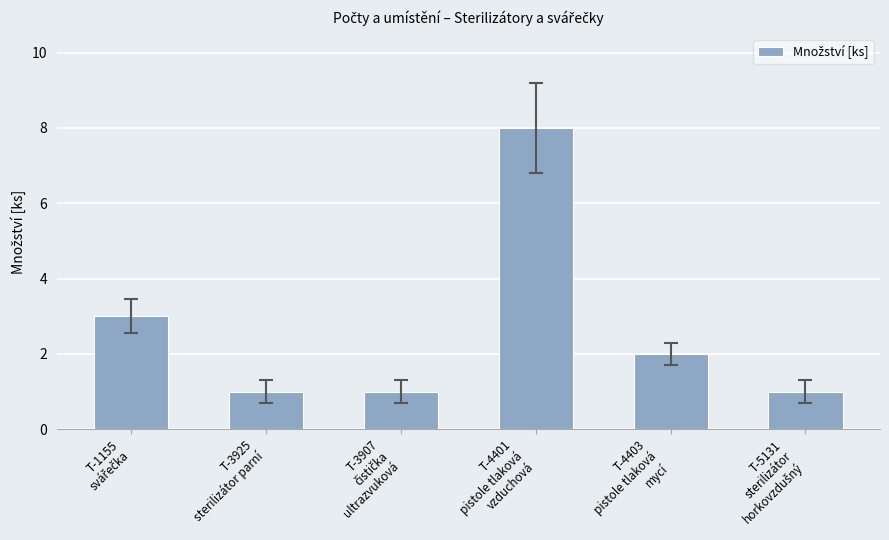

What is the greatest value displayed?

8